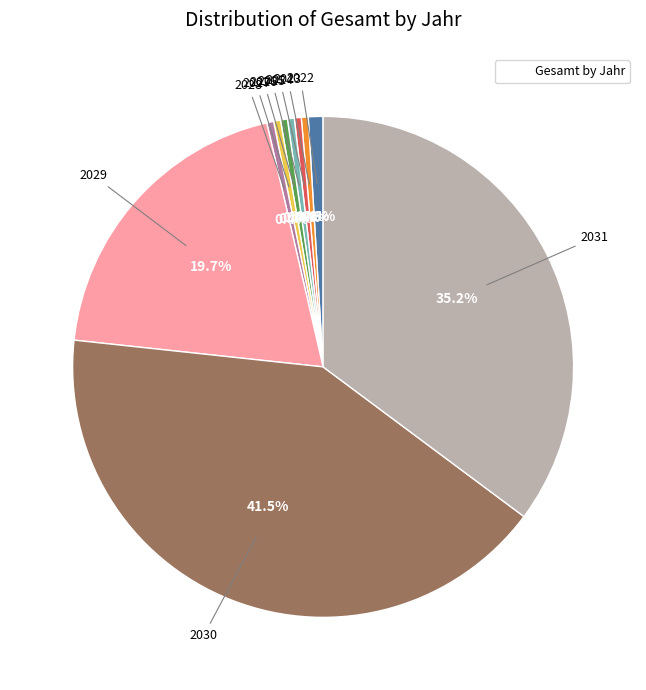

Is there a majority slice in this chart?

No